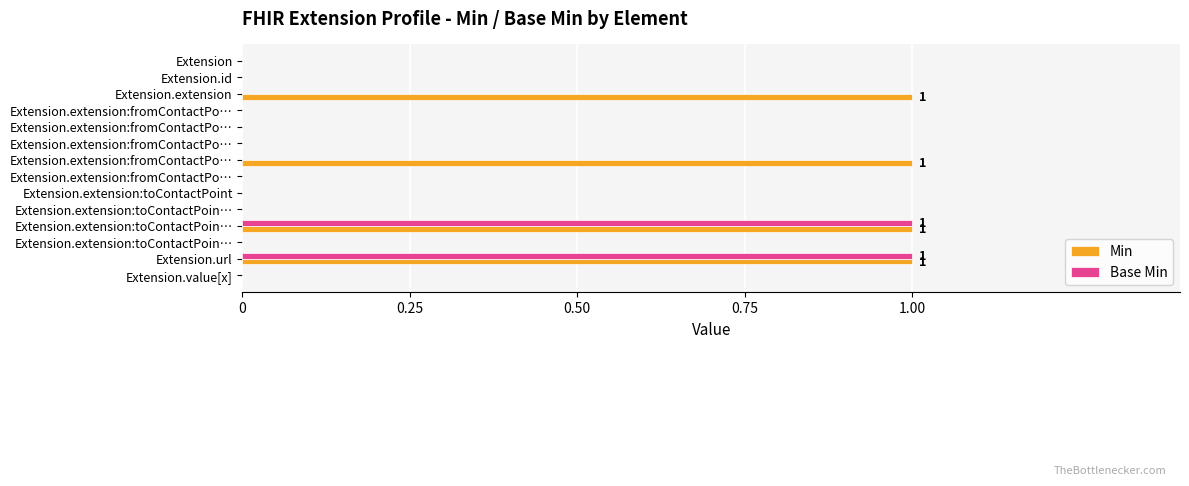

Reading left to right, extract all data points from this chart.

Min: 0	0	1	0	0	0	1	0	0	0	1	0	1	0
Base Min: 0	0	0	0	0	0	0	0	0	0	1	0	1	0